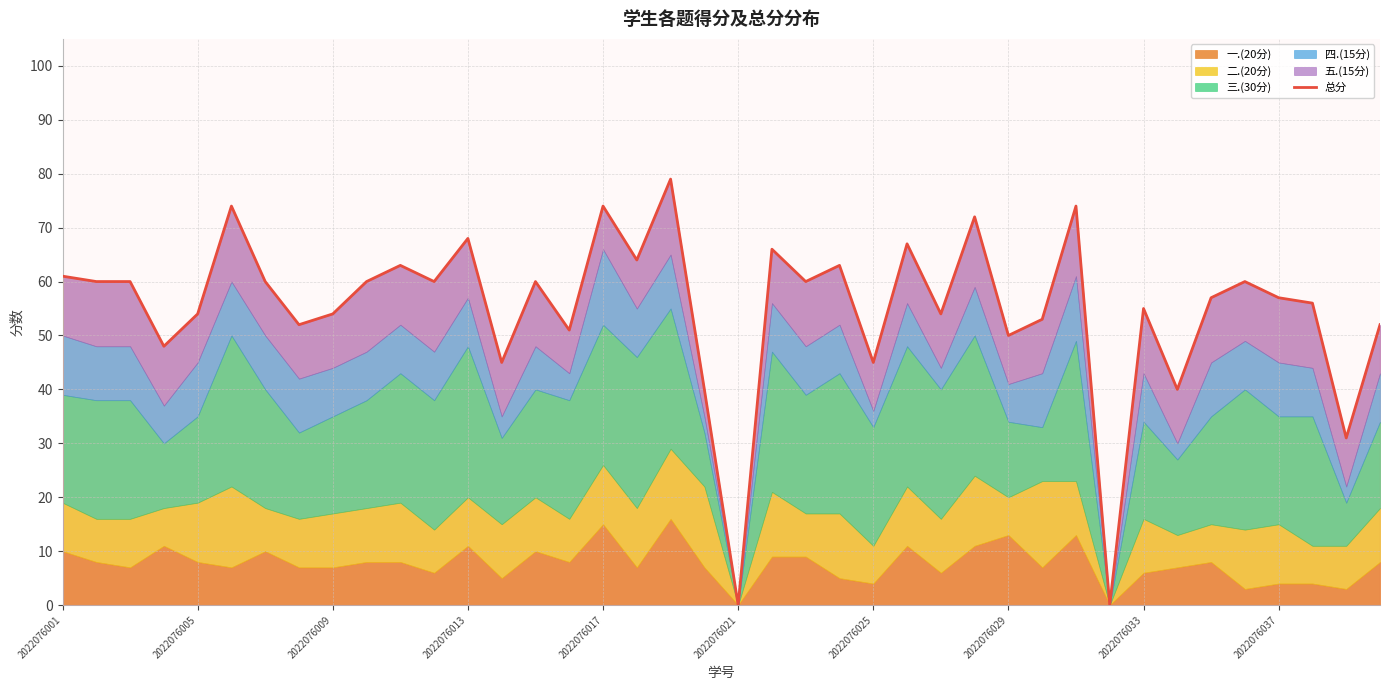

True or false: the data shows 90 at 15.

False